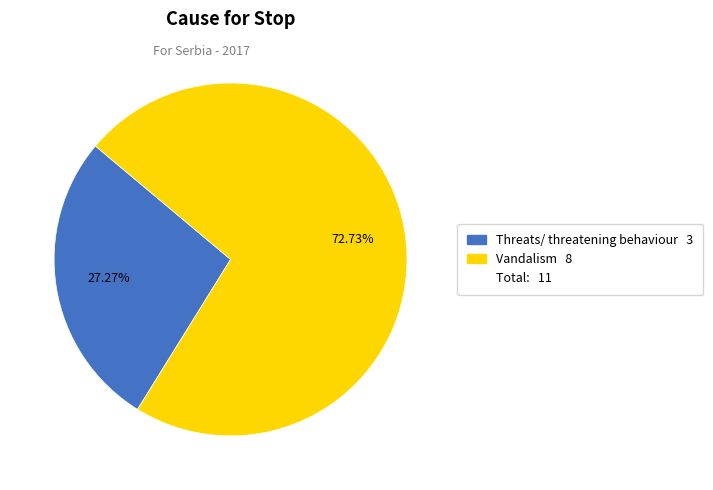

Is there any slice that represents more than half of the pie?

Yes